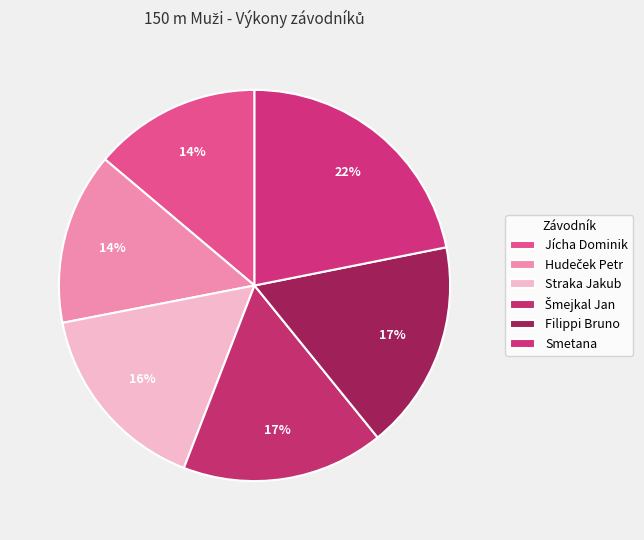

How many slices are in this pie chart?

6